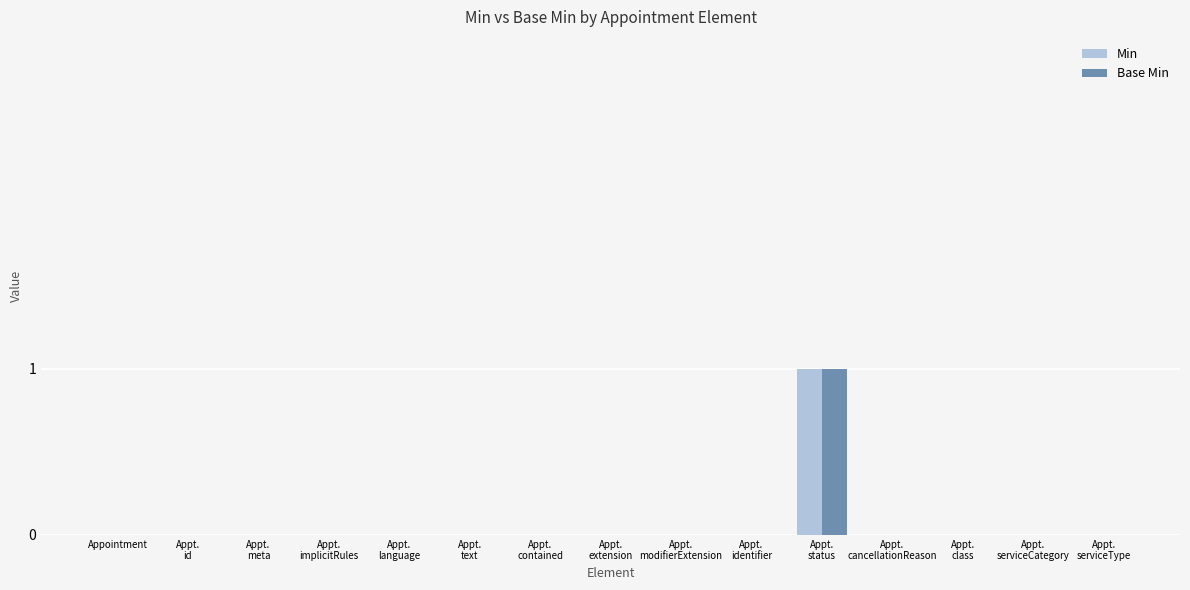

The value of Base Min at Appt.
identifier is 1. True or false?

False